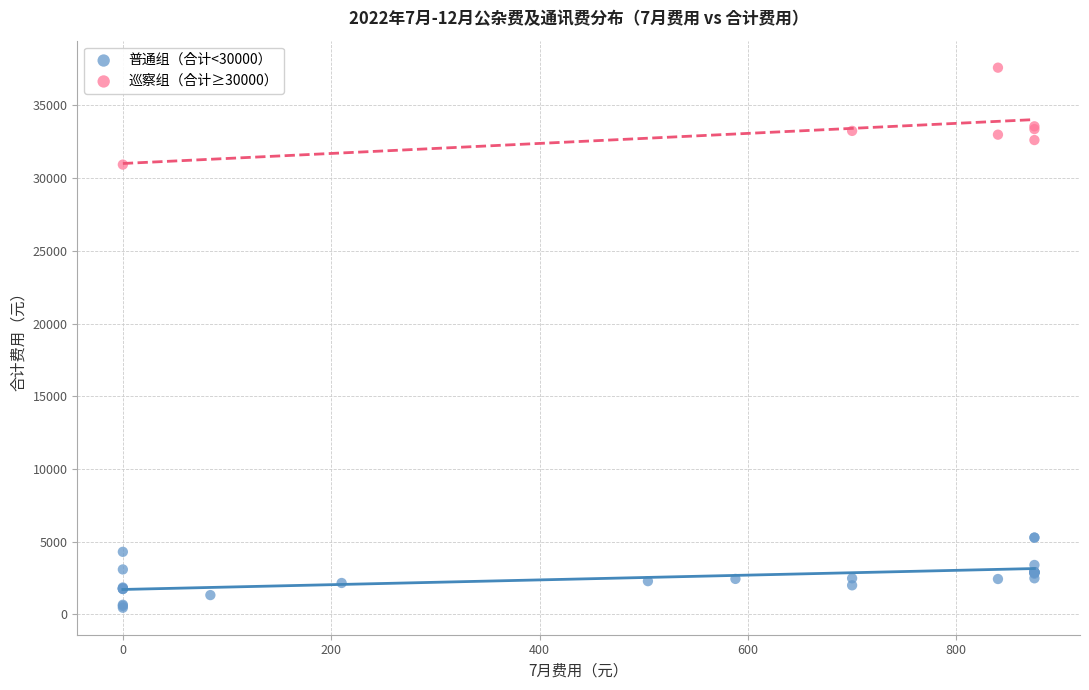

Which series contains the highest Y value?

巡察组（合计≥30000）